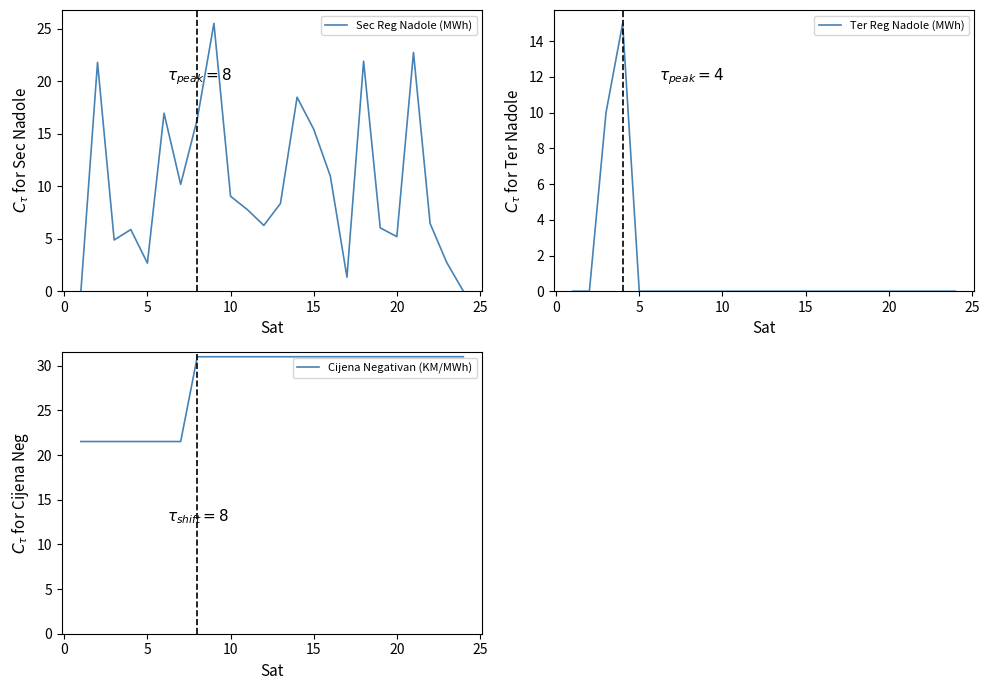

How many lines are shown in the chart?

3